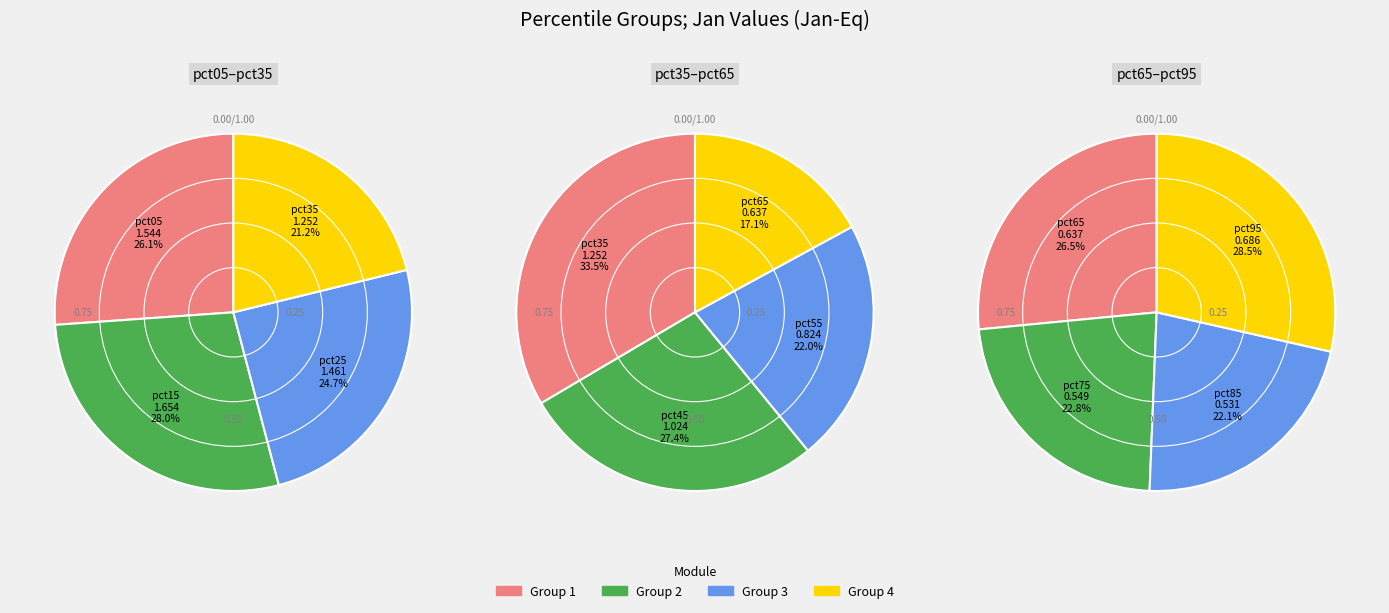

What is the smallest slice in the pie chart?

pct85